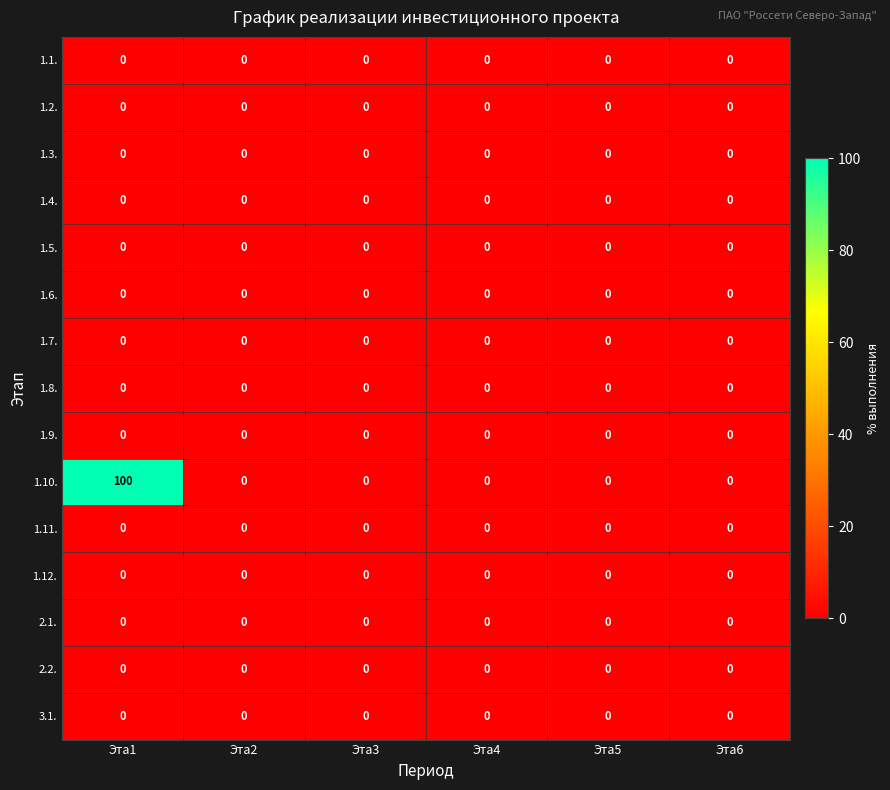

Which series has the widest spread of values?

1.10.